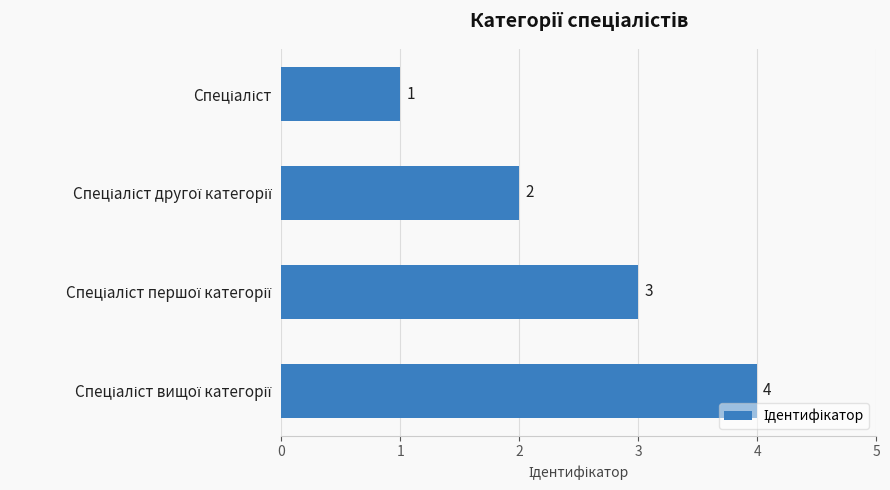

Count the values in the range 2 to 4.

3